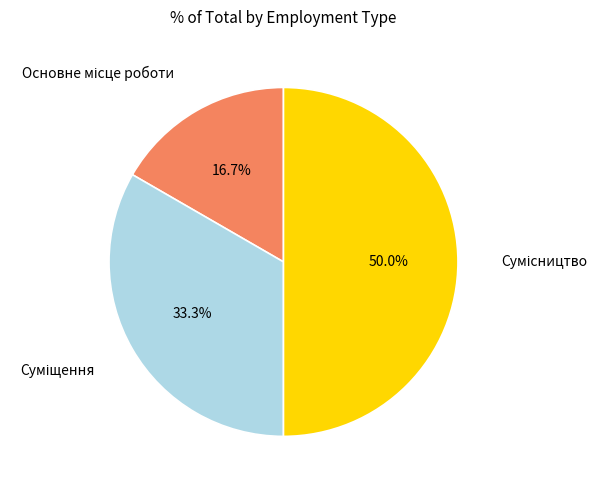

How many segments does this pie chart have?

3